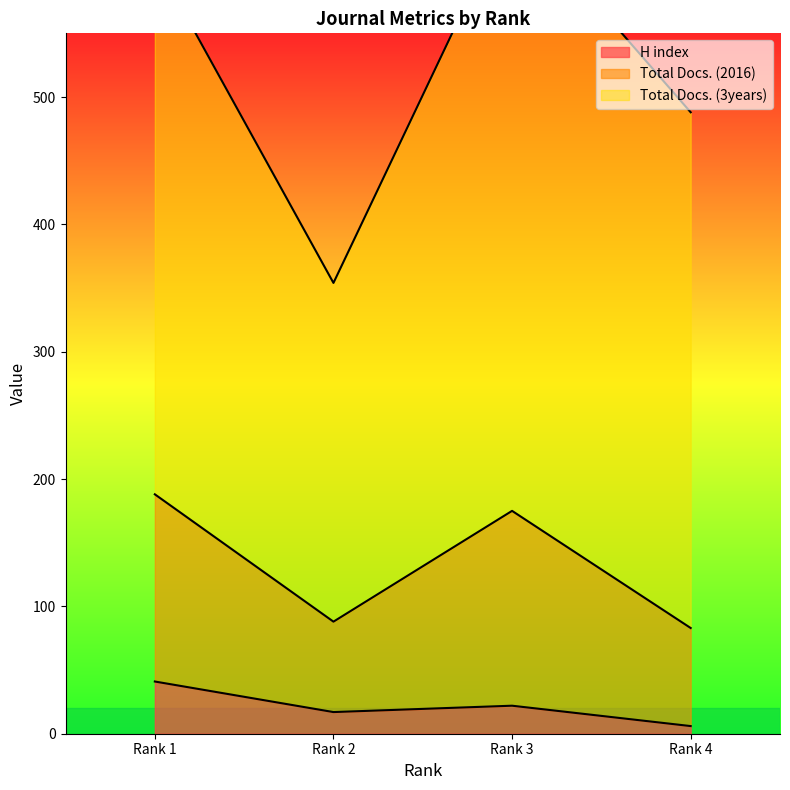

What is the minimum value for H index?

6